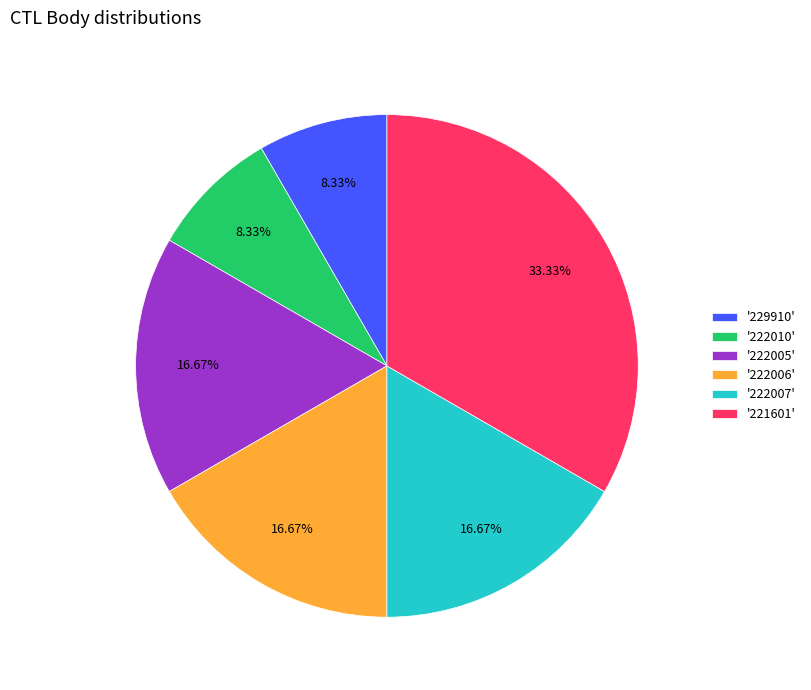

Does any single category account for the majority?

No